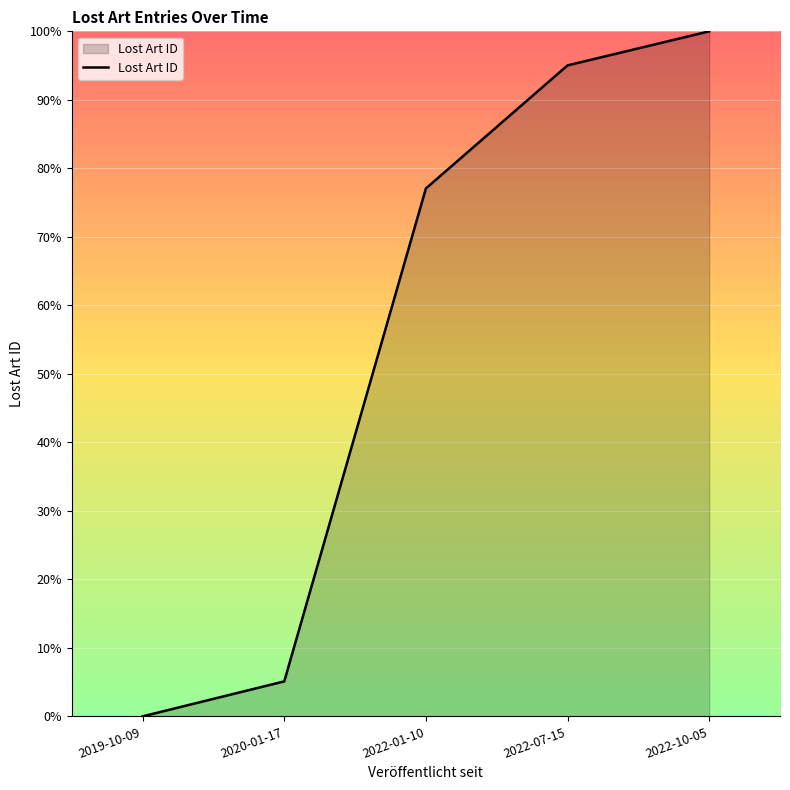

What is the difference between the maximum and second lowest values?

94.9